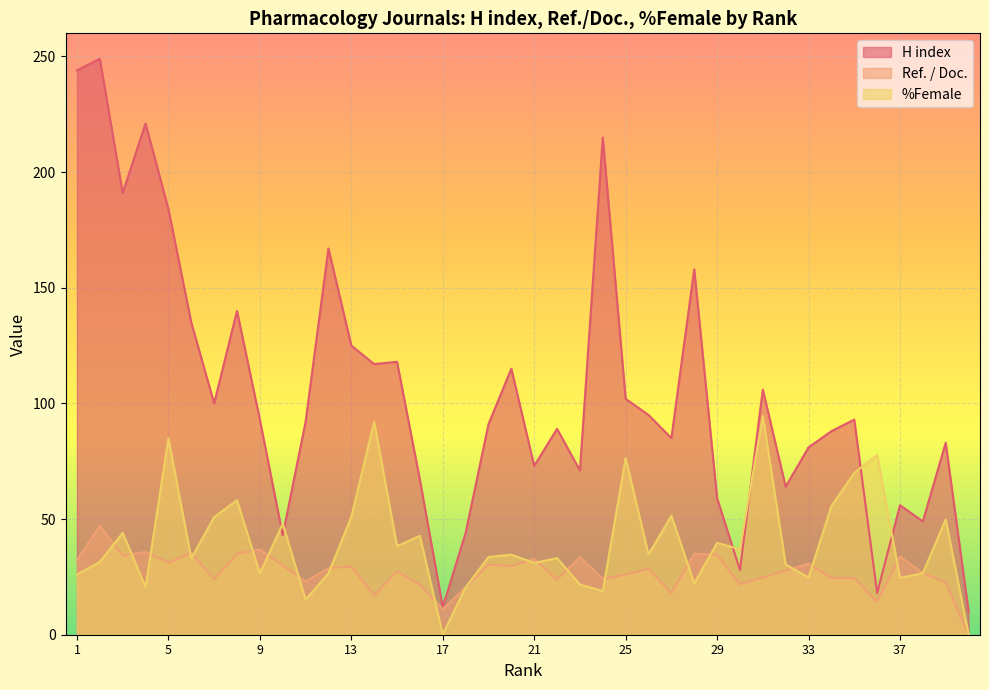

How many values in Ref. / Doc. are above zero?

39